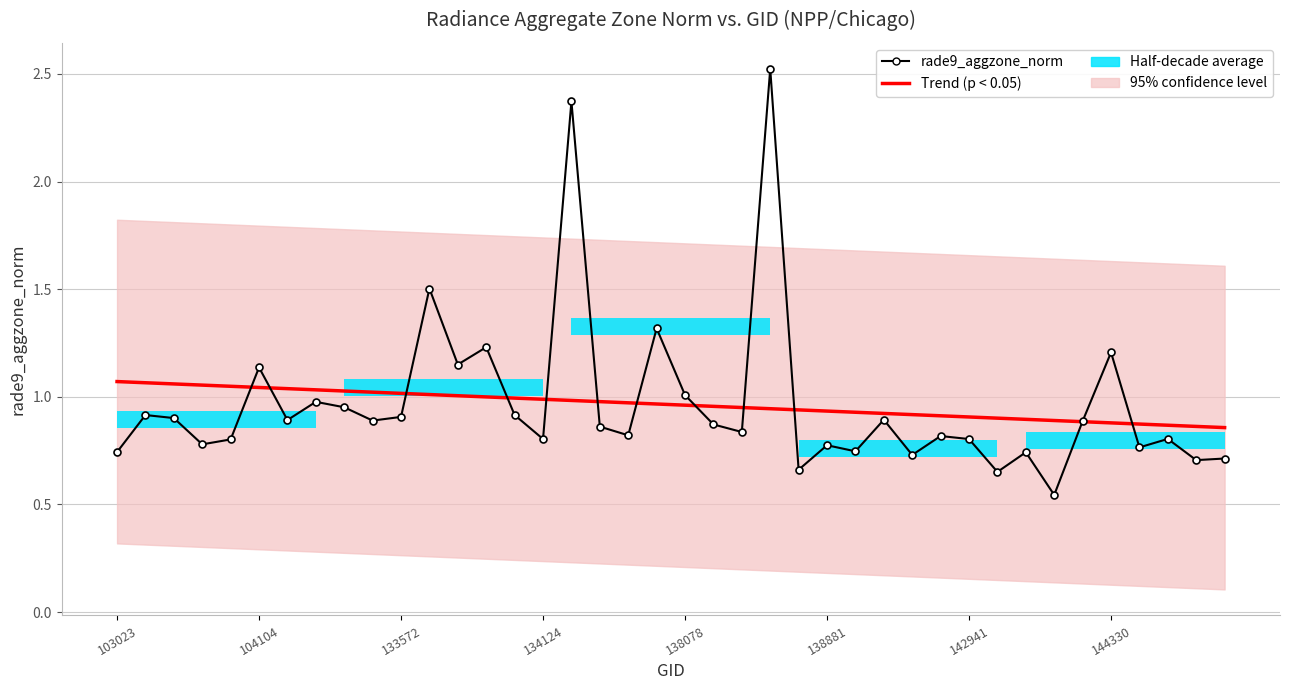

Read the Trend (p < 0.05) value at 28.

0.9